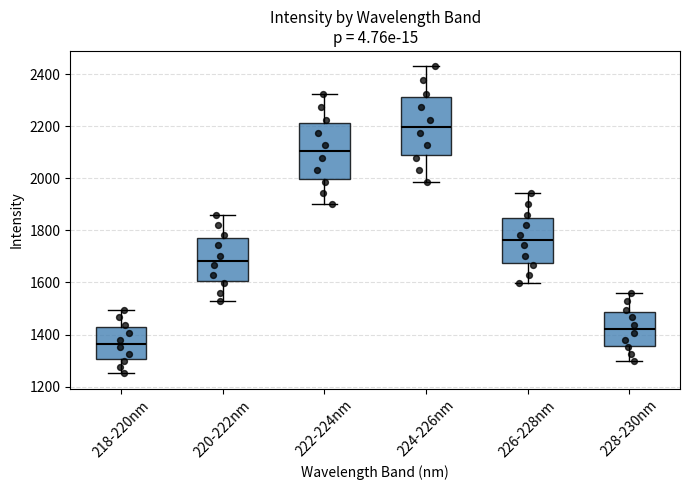

Reading left to right, transcribe this box plot: for each box, give where its median line is, the range the box spans, and where its two whiskers end, as read against the y-axis. The values are not printed on the chart, so give them approximately, as read against the axis.

218-220nm: median 1360, box 1300 to 1420, whiskers 1260 to 1500
220-222nm: median 1680, box 1600 to 1780, whiskers 1520 to 1860
222-224nm: median 2100, box 2000 to 2220, whiskers 1900 to 2320
224-226nm: median 2200, box 2100 to 2320, whiskers 1980 to 2420
226-228nm: median 1760, box 1680 to 1840, whiskers 1600 to 1940
228-230nm: median 1420, box 1360 to 1480, whiskers 1300 to 1560